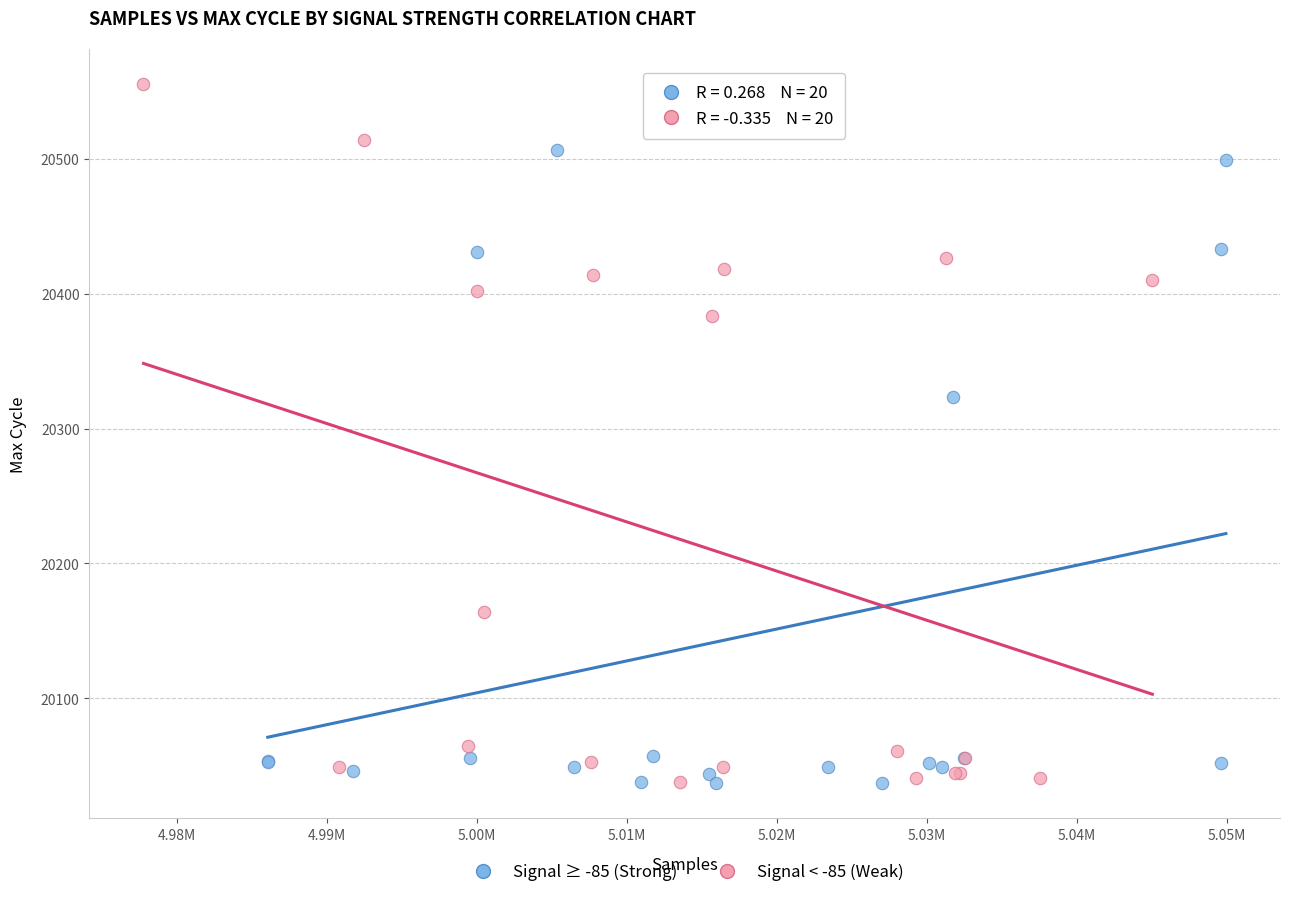

Which series contains the highest Y value?

Signal < -85 (Weak)